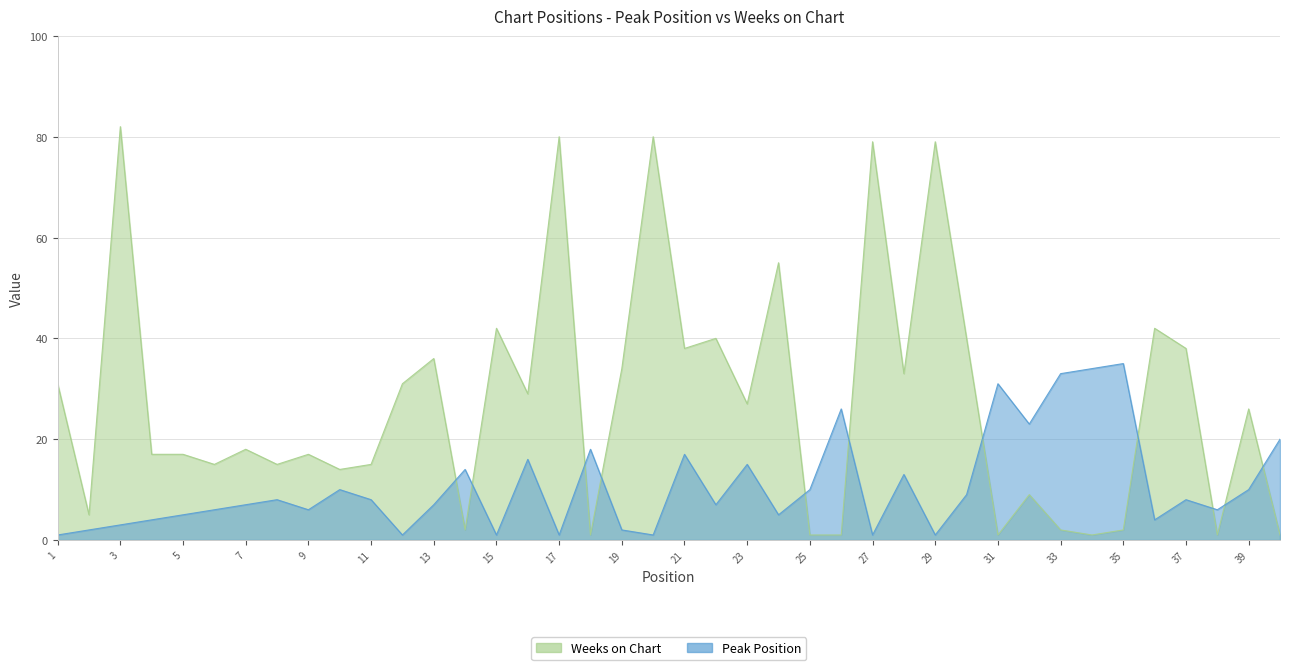

The Weeks on Chart series shows 1 at 18. True or false?

False